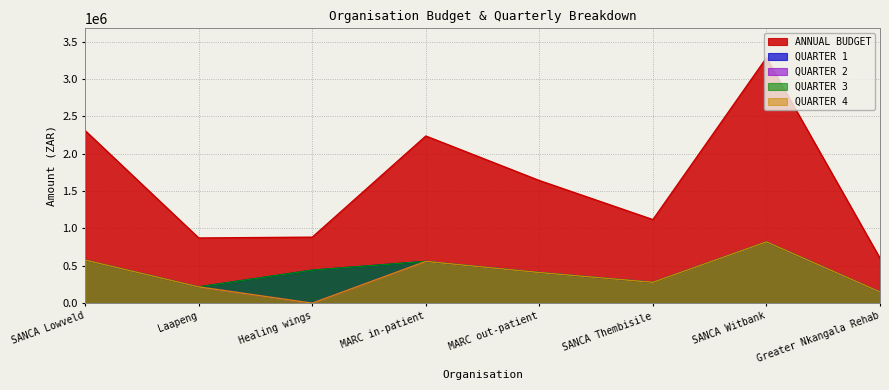

What is the label of the 7th point from the left?

SANCA Witbank